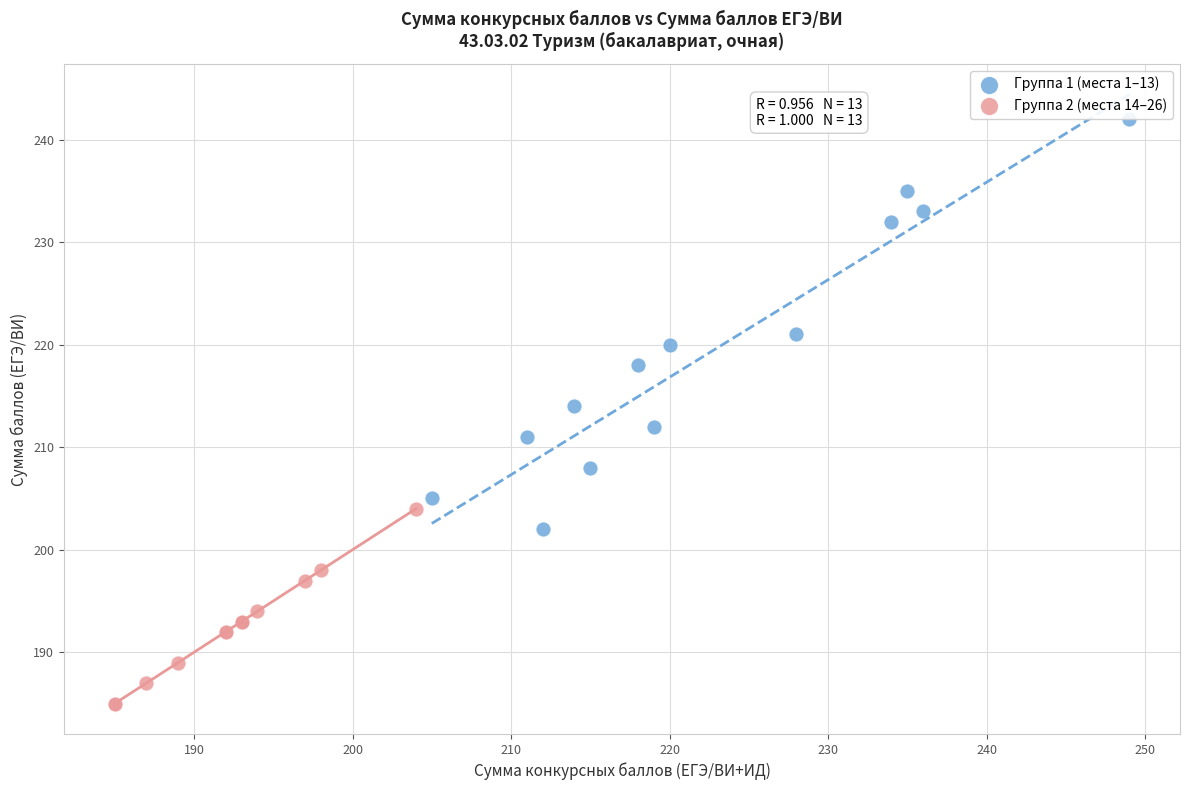

Which series has the widest spread of Y values?

Группа 1 (места 1–13)